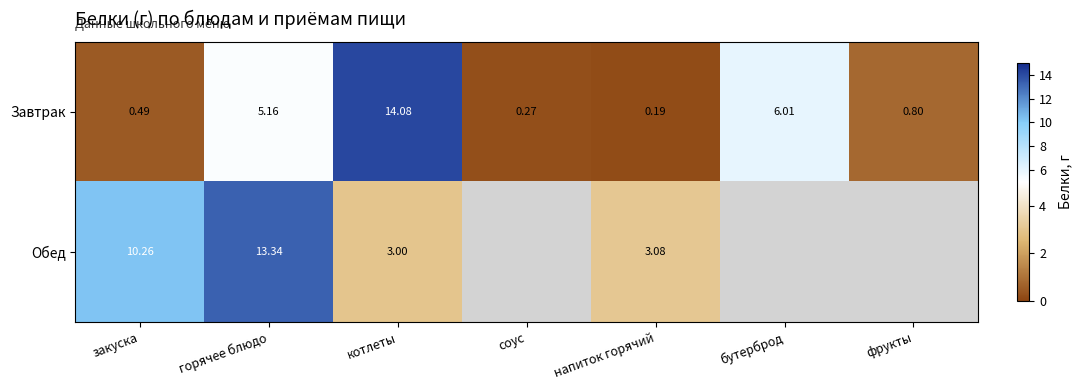

Between закуска and горячее блюдо, which series saw the biggest shift?

Завтрак